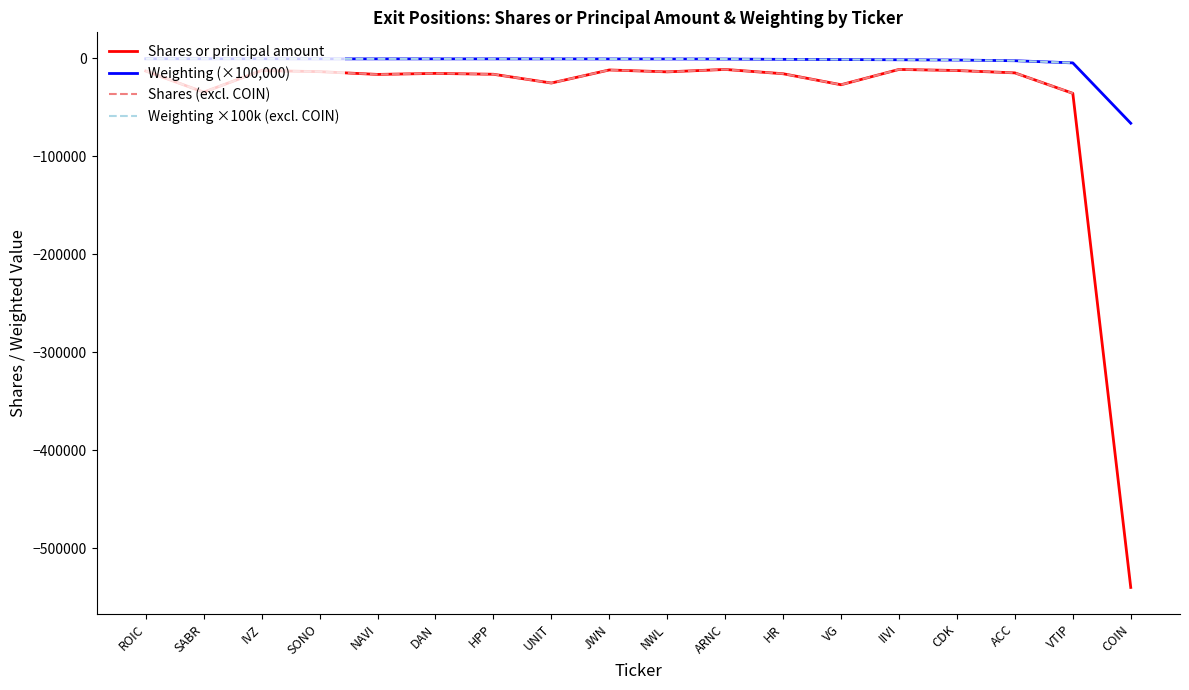

What is the greatest value displayed?

-11375